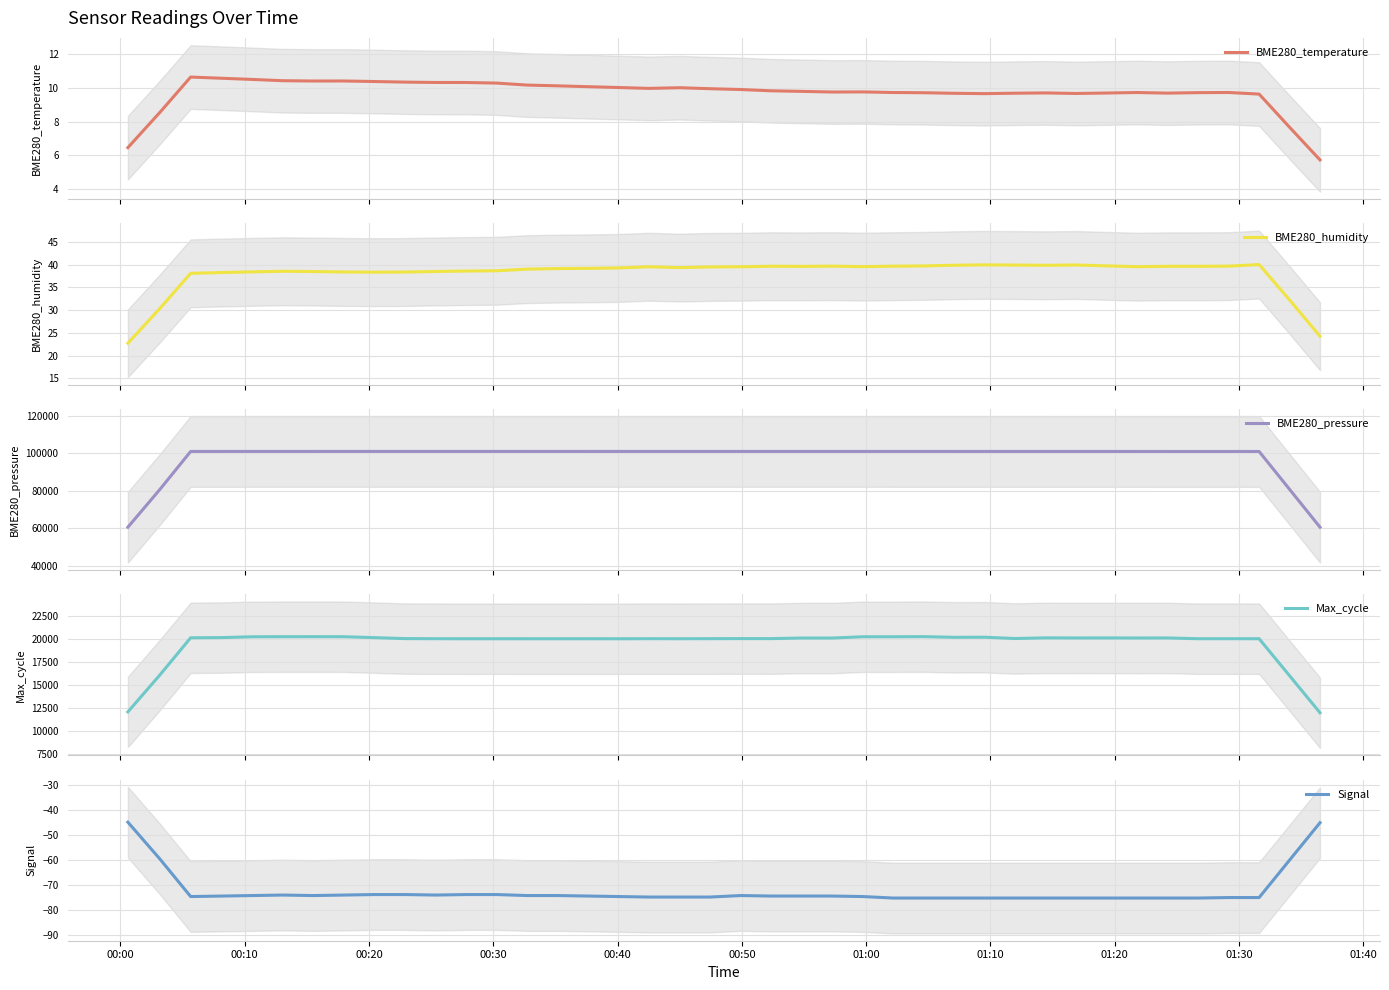

Which series has the largest total across all categories?

BME280_pressure